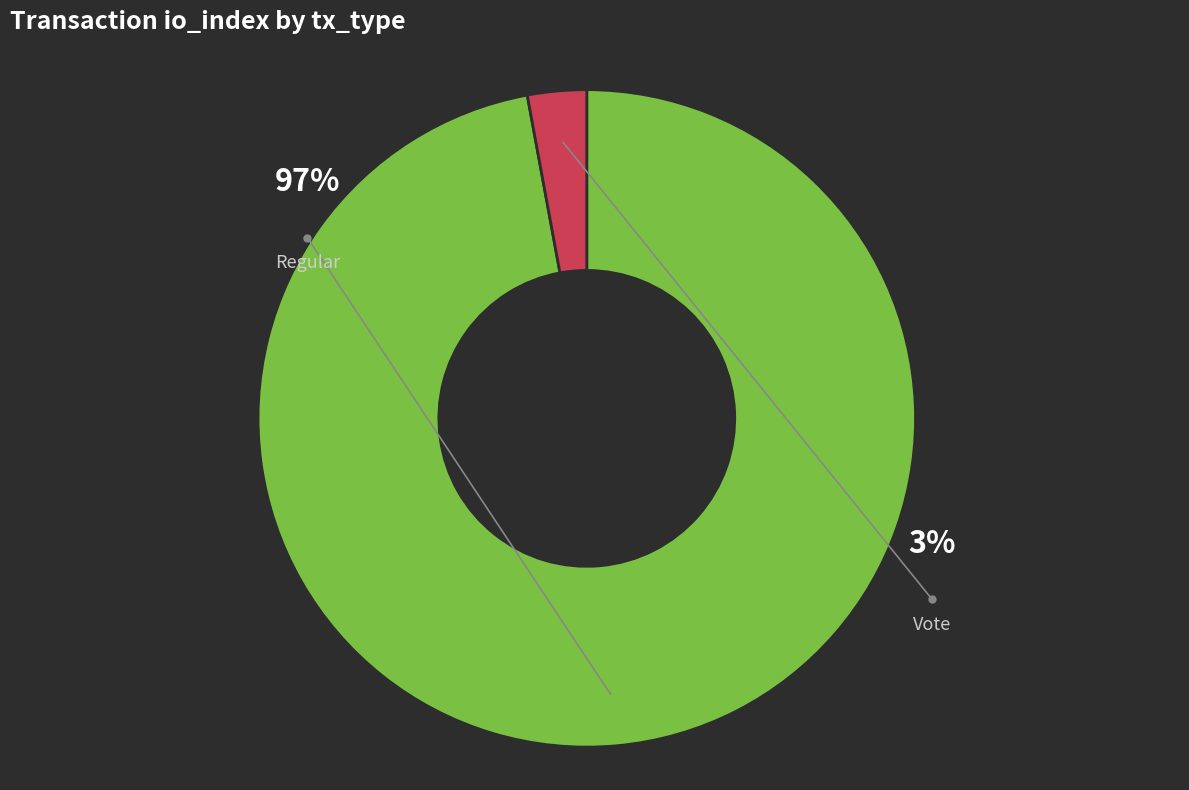

The Vote slice represents 14% of the pie. True or false?

False